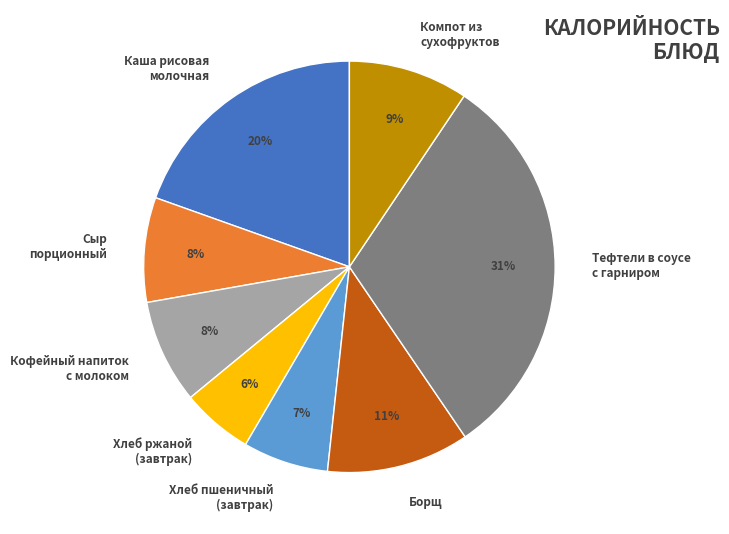

To the nearest percent, what is the average slice percentage?

12%